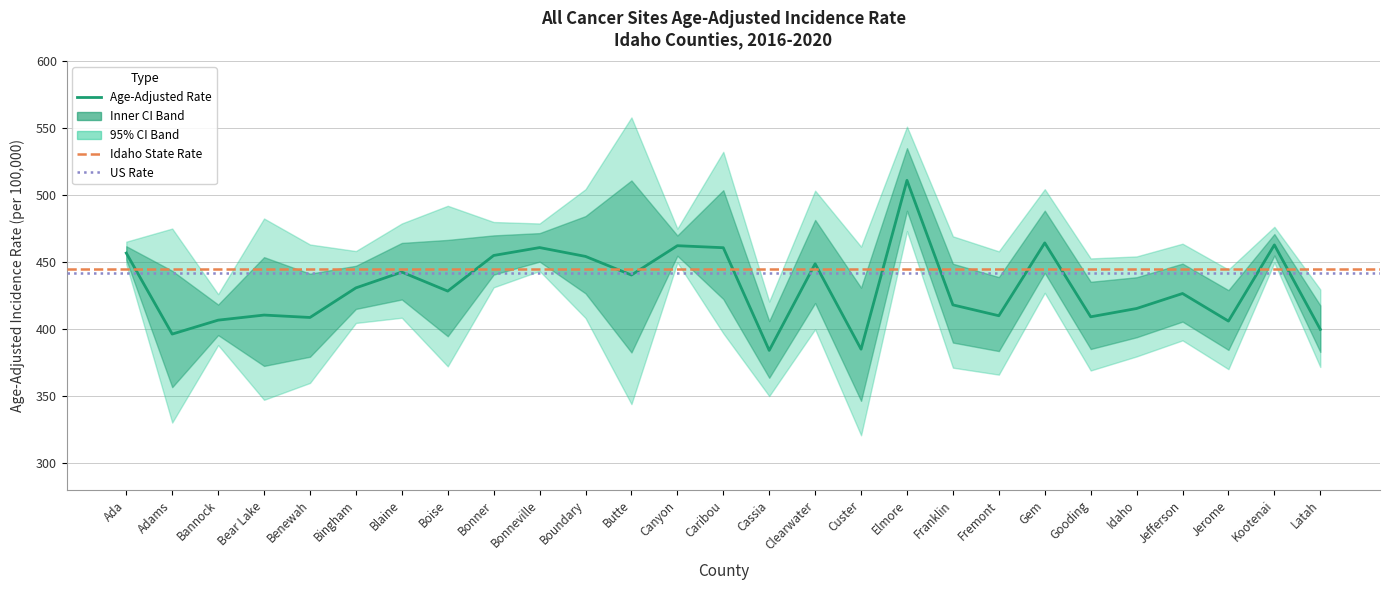

How many lines are shown in the chart?

3